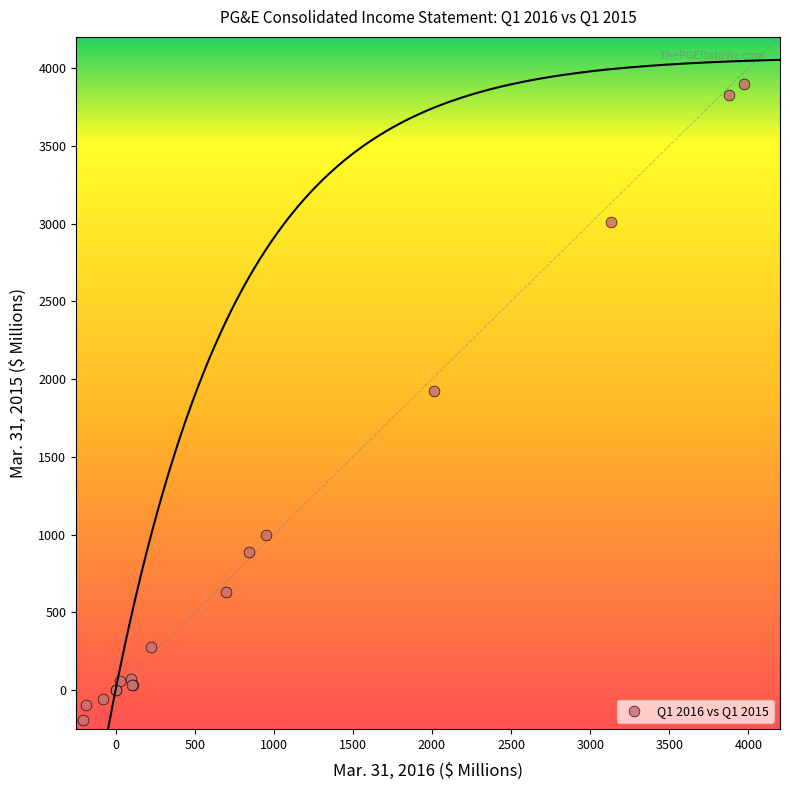

What Y value in the scatter plot is closest to 1855?

1923